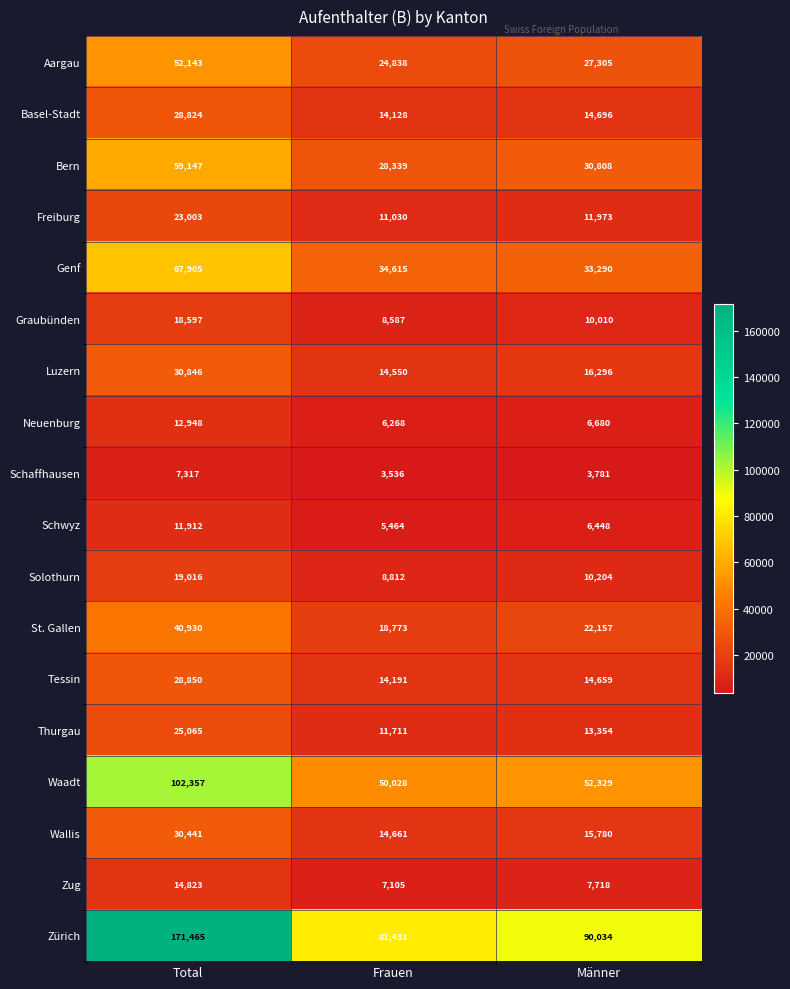

What is the difference between the second highest and minimum values in the Waadt series?

2301